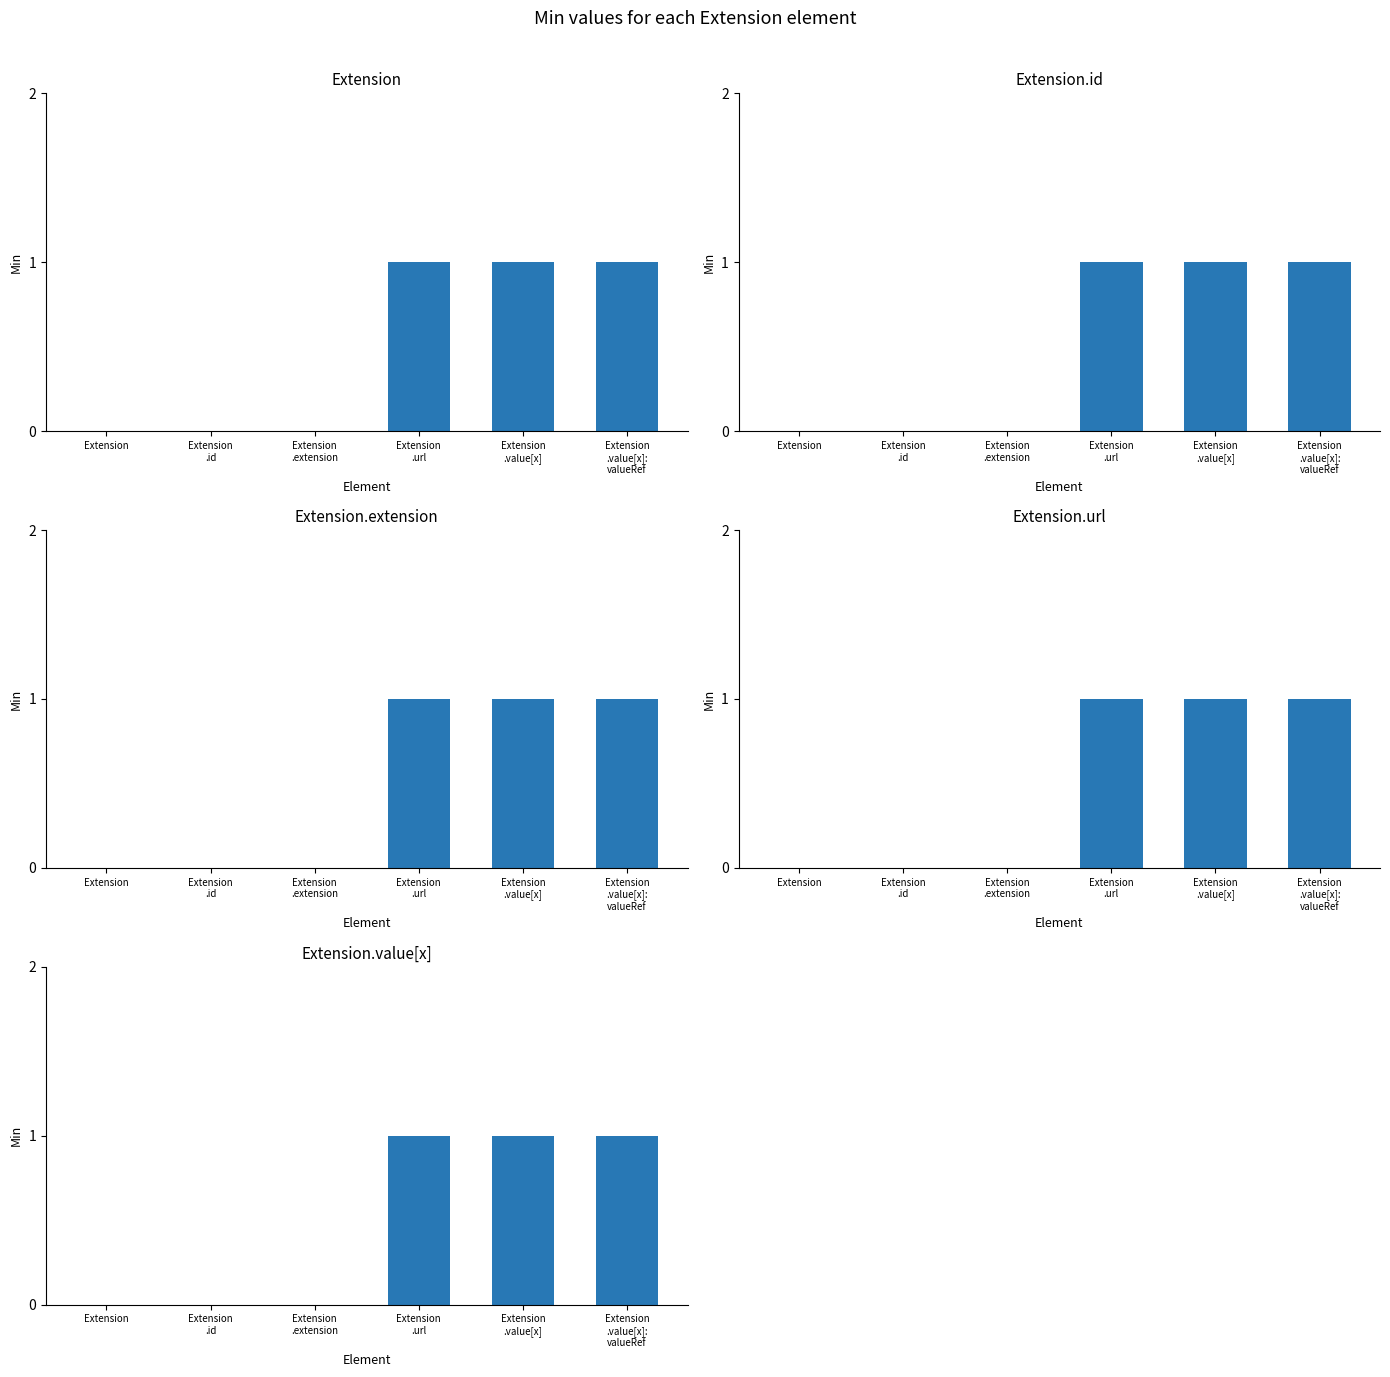

Where is the data nearest to the value 0?

Extension